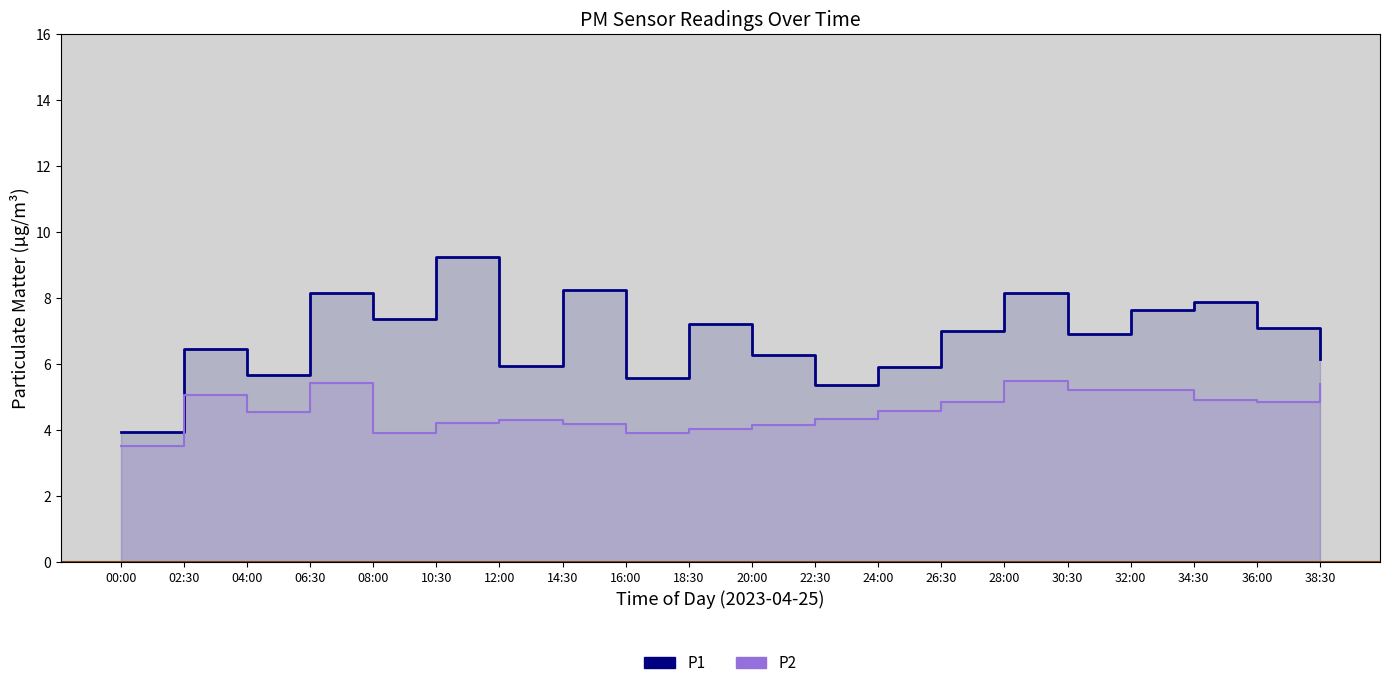

Reading right to left, transcribe all the data shown in this chart.

P1: 6.2	7.1	7.9	7.7	6.9	8.2	7.0	5.9	5.3	6.3	7.2	5.6	8.2	6.0	9.2	7.3	8.2	5.7	6.5	4.0
P2: 5.4	4.8	4.9	5.2	5.2	5.5	4.8	4.6	4.3	4.2	4.0	3.9	4.2	4.3	4.2	3.9	5.4	4.5	5.0	3.5